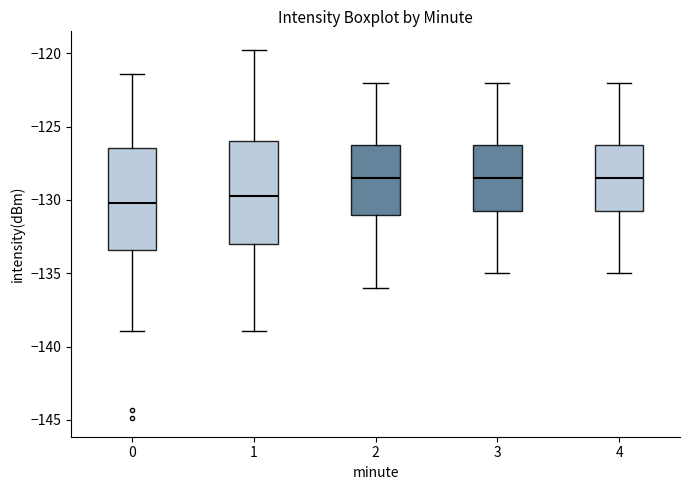

Reading left to right, transcribe this box plot: for each box, give where its median line is, the range the box spans, and where its two whiskers end, as read against the y-axis. The values are not printed on the chart, so give them approximately, as read against the axis.

0: median -130.0, box -133.5 to -126.5, whiskers -139.0 to -121.5
1: median -129.5, box -133.0 to -126.0, whiskers -139.0 to -120.0
2: median -128.5, box -131.0 to -126.0, whiskers -136.0 to -122.0
3: median -128.5, box -130.5 to -126.0, whiskers -135.0 to -122.0
4: median -128.5, box -130.5 to -126.0, whiskers -135.0 to -122.0